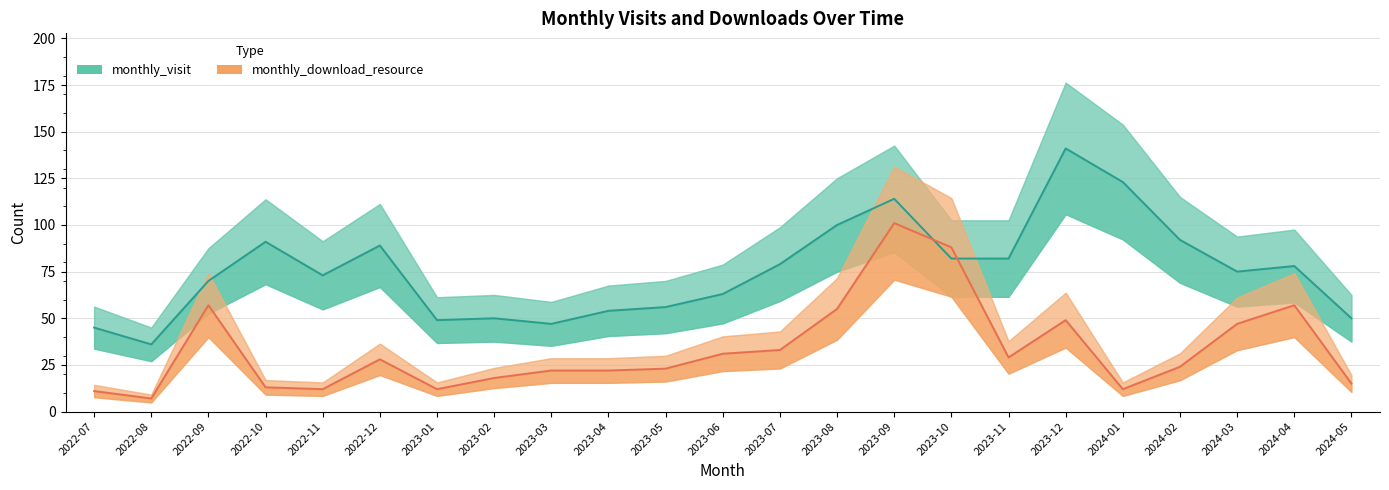

Which series has the widest spread of values?

monthly_visit